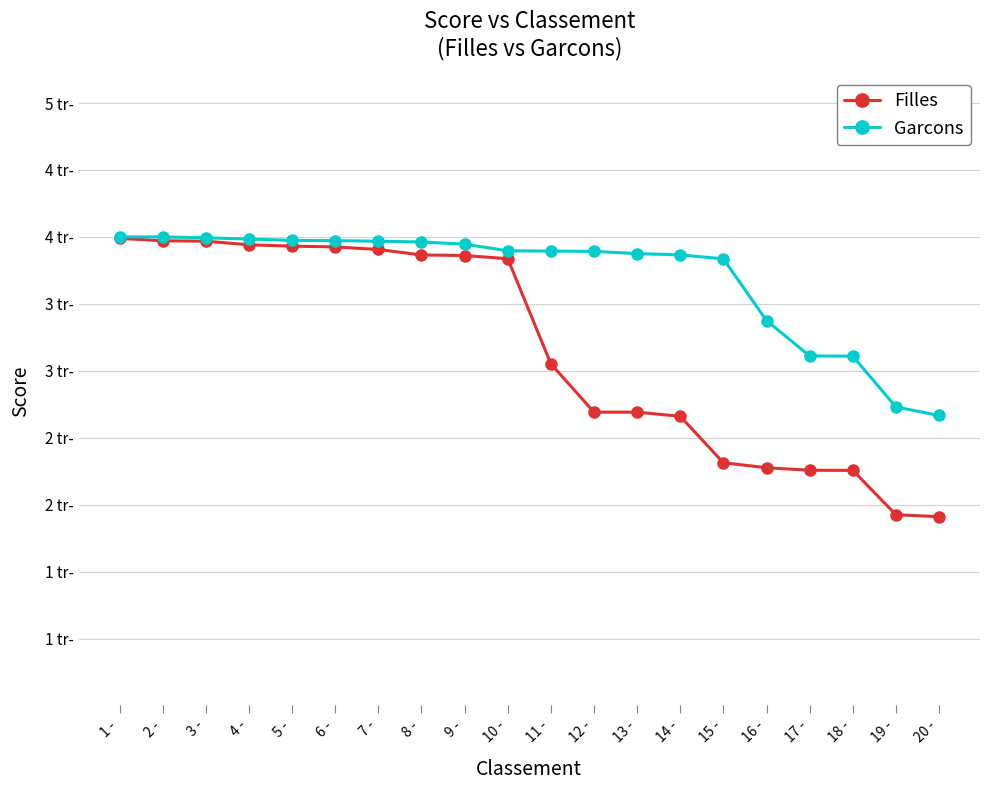

What is the value of the Garcons point at the 1st from the left?

4000